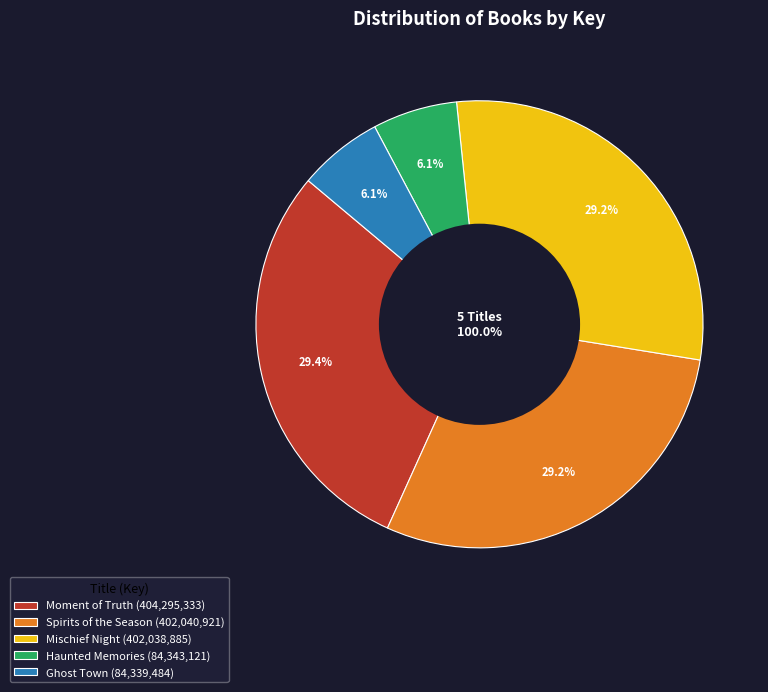

Is the sum of Haunted Memories and Moment of Truth greater than half?

No